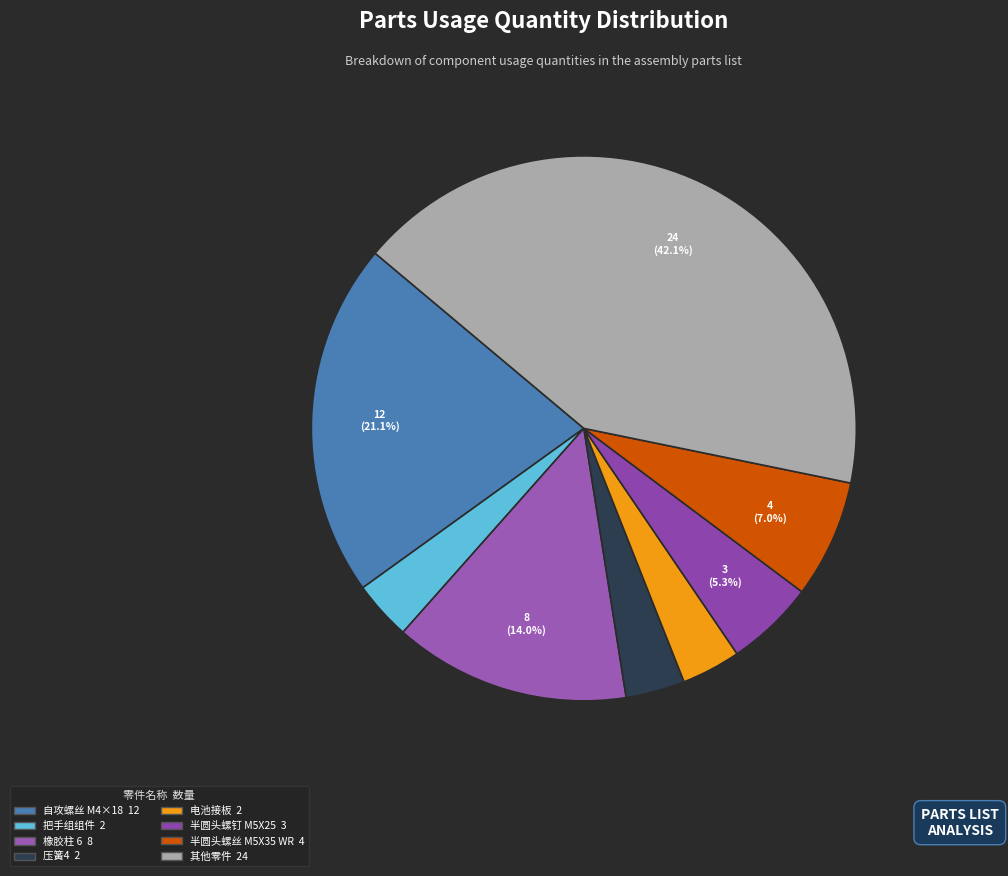

To the nearest percent, what is the difference between the largest and smallest slice percentages?

39%